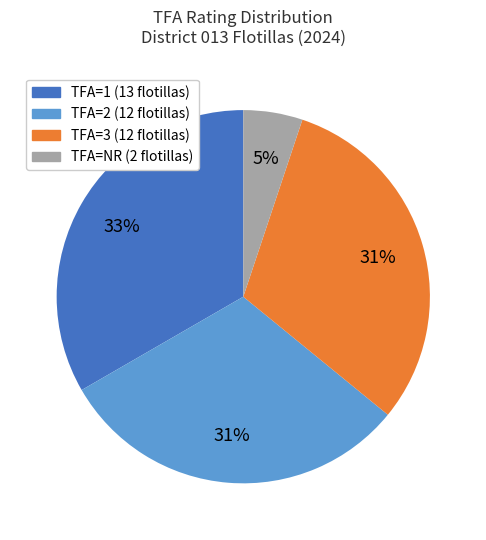

How many segments does this pie chart have?

4